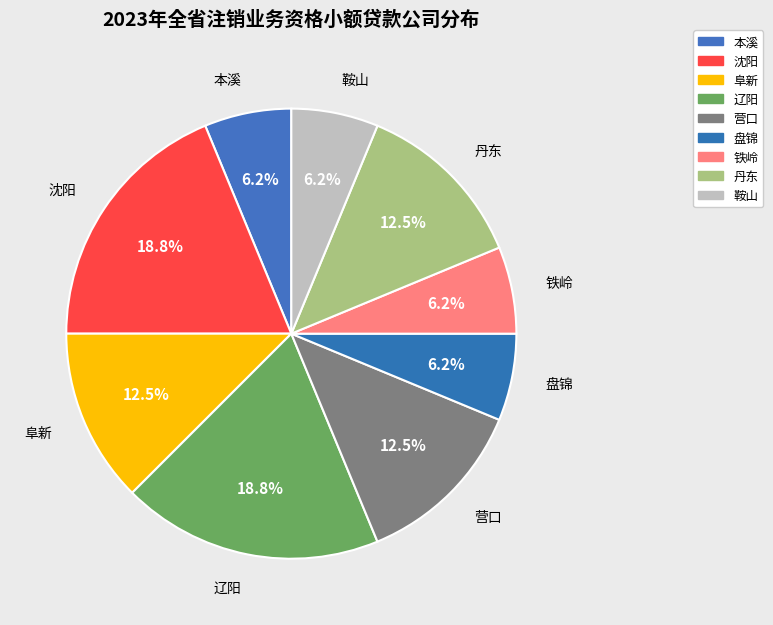

Is it true that 阜新 is 21% of the pie?

False